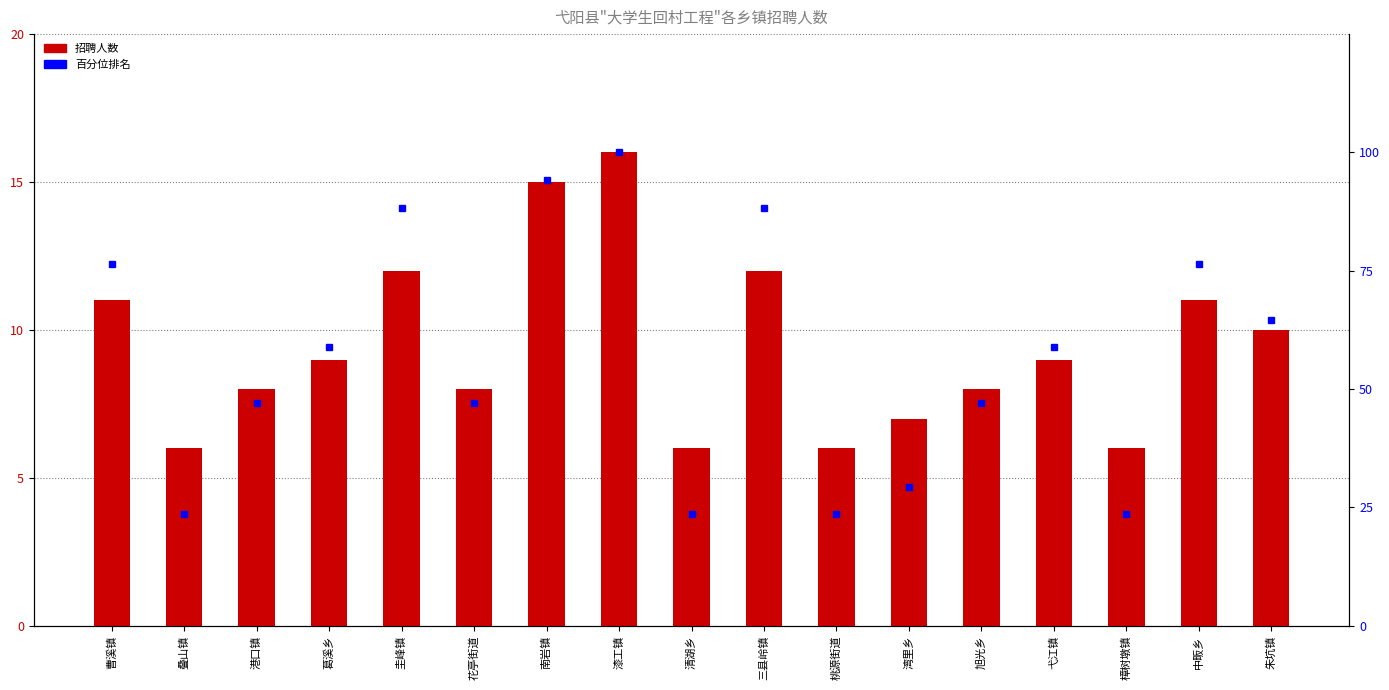

What is the sum of the 百分位排名 values at 弋江镇 and 叠山镇?

82.4